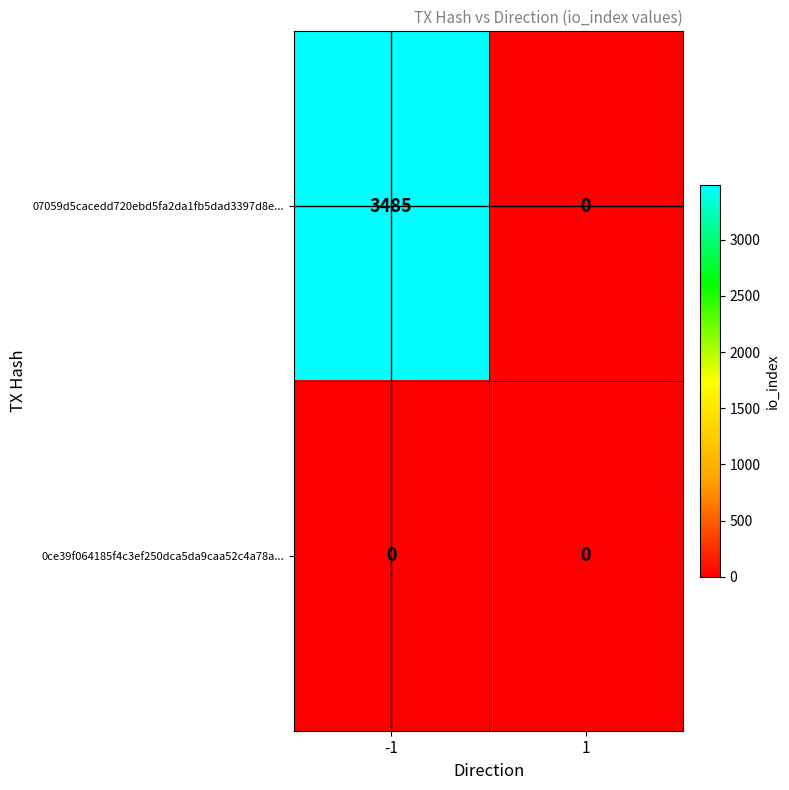

Which series changed the most between -1 and 1?

07059d5cacedd720ebd5fa2da1fb5dad3397d8e...